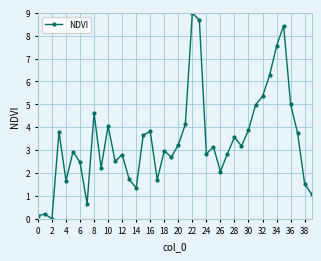

What is the value of the 37th point from the left?

5.0